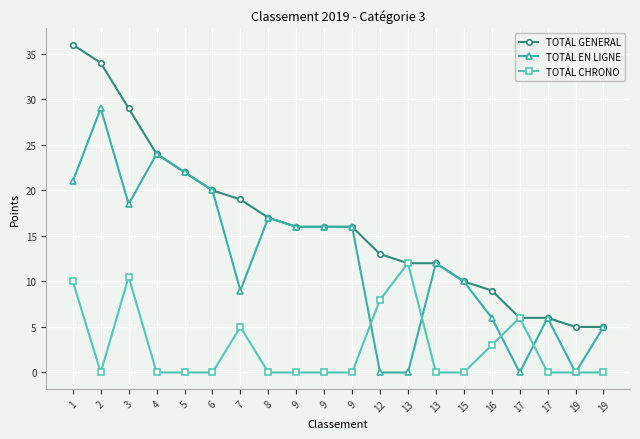

What are all the series names shown in the legend?

TOTAL GENERAL, TOTAL EN LIGNE, TOTAL CHRONO